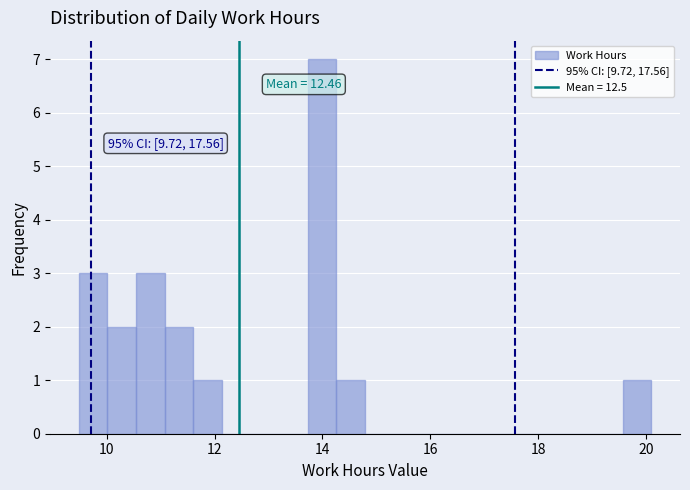

Read against the x-axis, roughly where is the centre of the tallest bar?

14.0